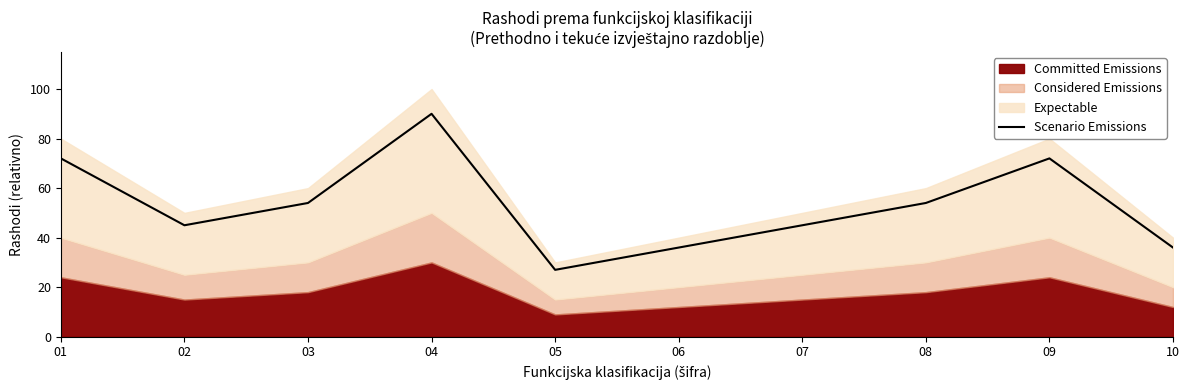

Is it true that the value at 02 is 45?

True